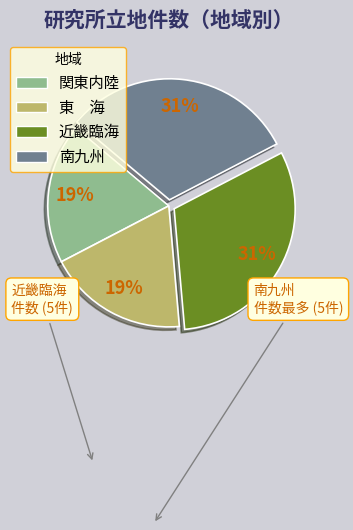

How many segments does this pie chart have?

4